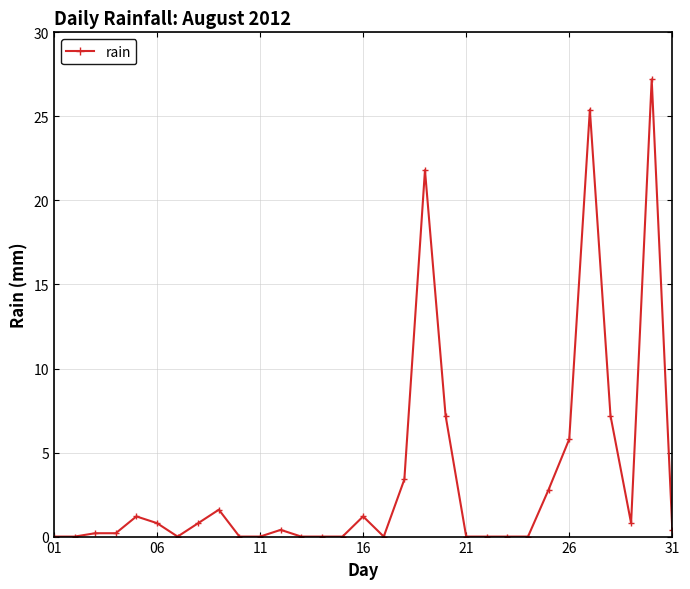

What is the difference between the maximum and minimum values?

27.2